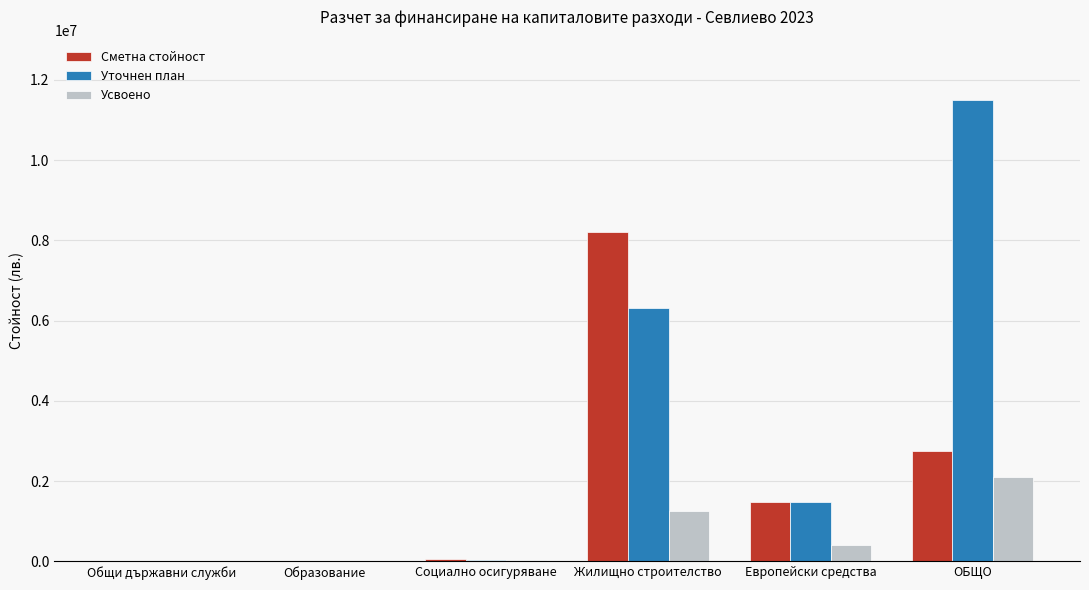

Which series has the largest total across all categories?

Уточнен план